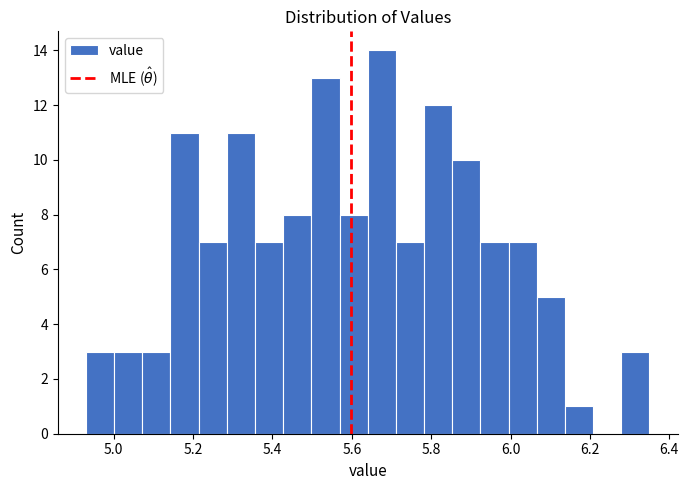

Read against the x-axis, roughly where is the centre of the tallest bar?

5.68